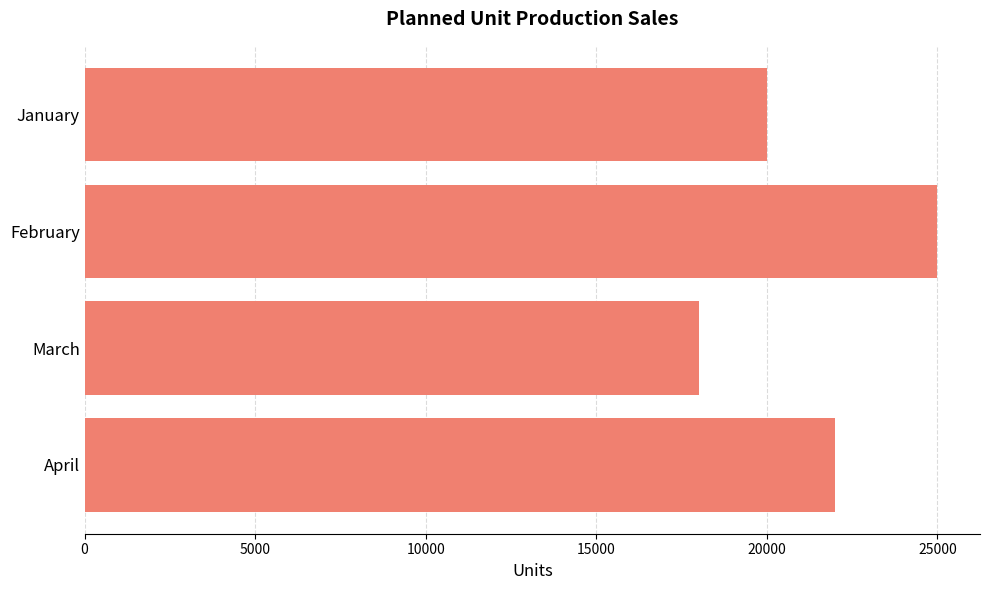

The chart shows a value of 20000 at January. True or false?

True